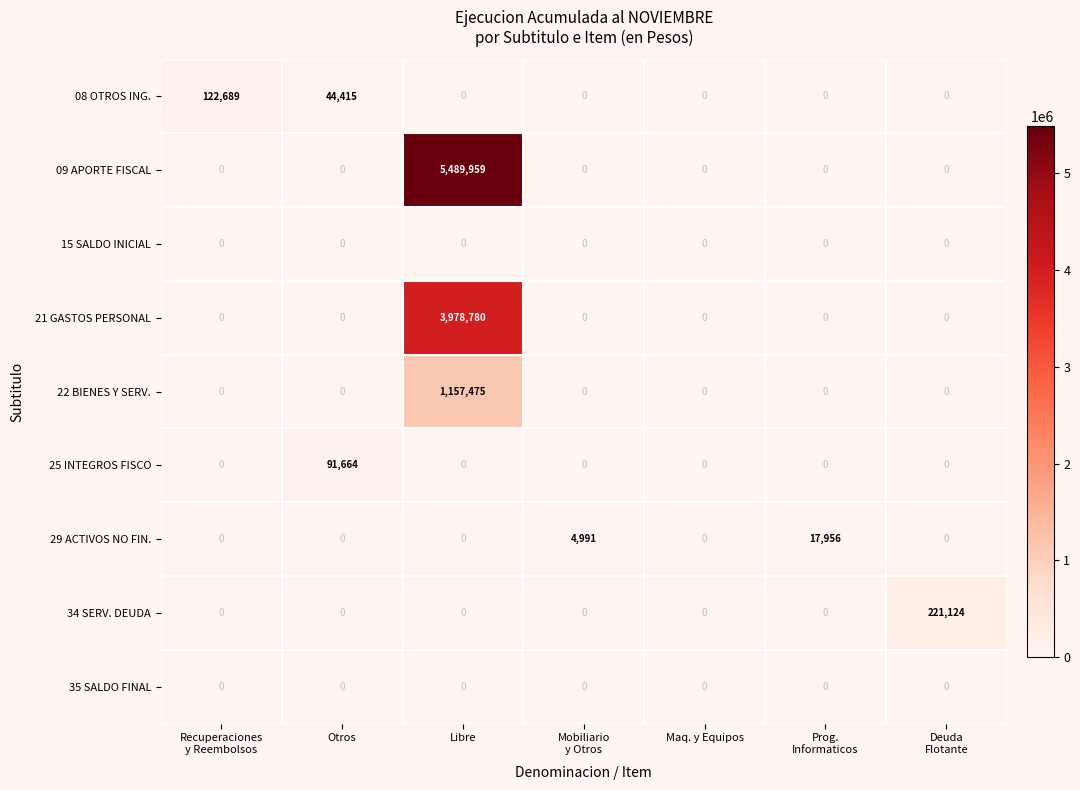

At which label is 08 OTROS ING. closest to 61344?

Otros